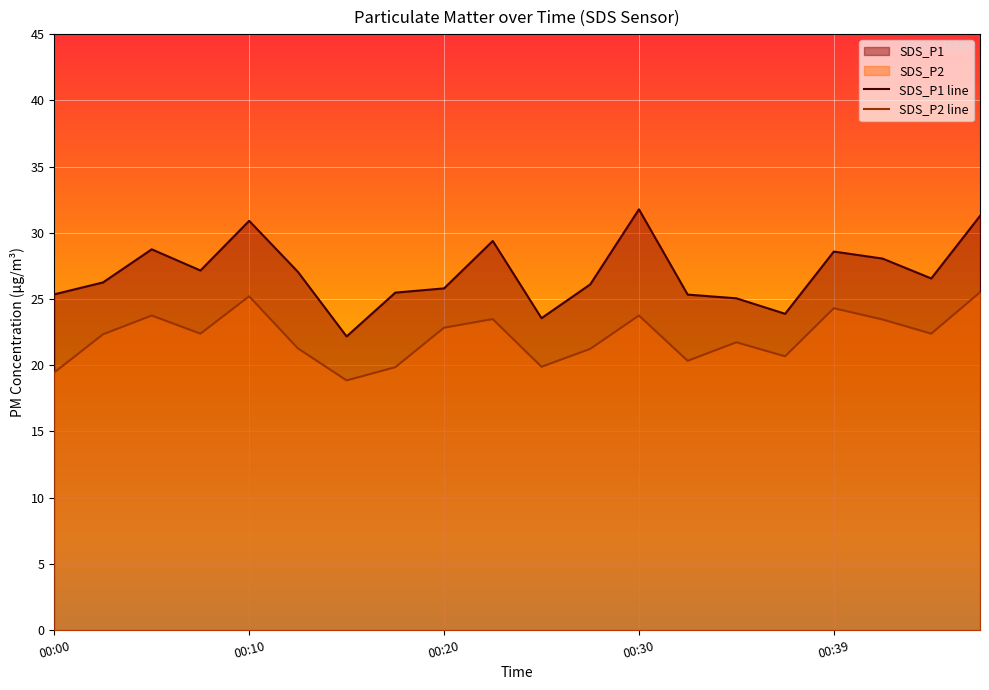

True or false: SDS_P1 and SDS_P2 intersect in this chart.

False